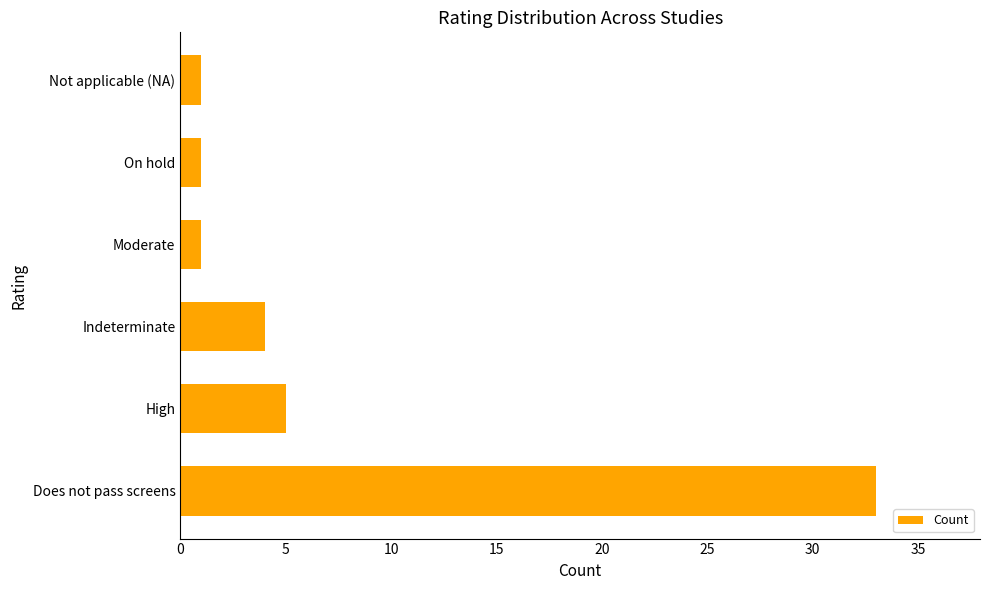

Approximately how many times larger is the value at Indeterminate compared to Moderate?

4.0